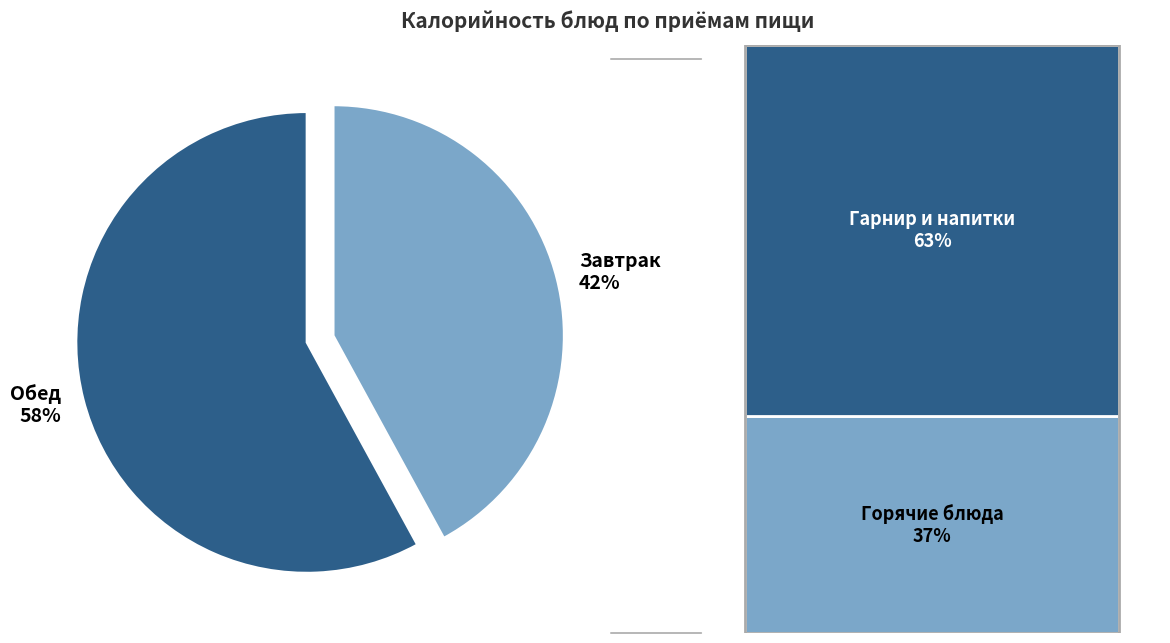

Between Обед 58% and Завтрак 42%, which is larger?

Обед 58%